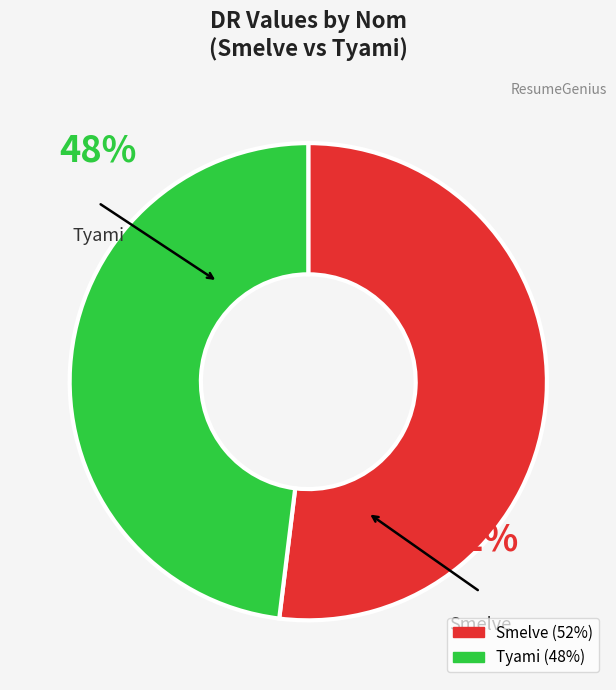

To the nearest percent, what is the average slice percentage?

50%